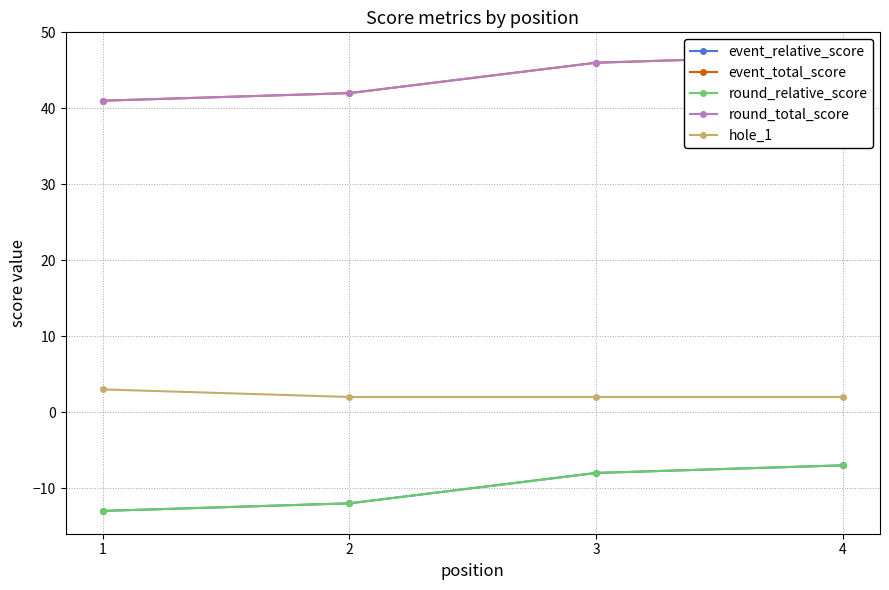

Rank the series by their maximum value, from highest to lowest.

event_total_score, round_total_score, hole_1, event_relative_score, round_relative_score